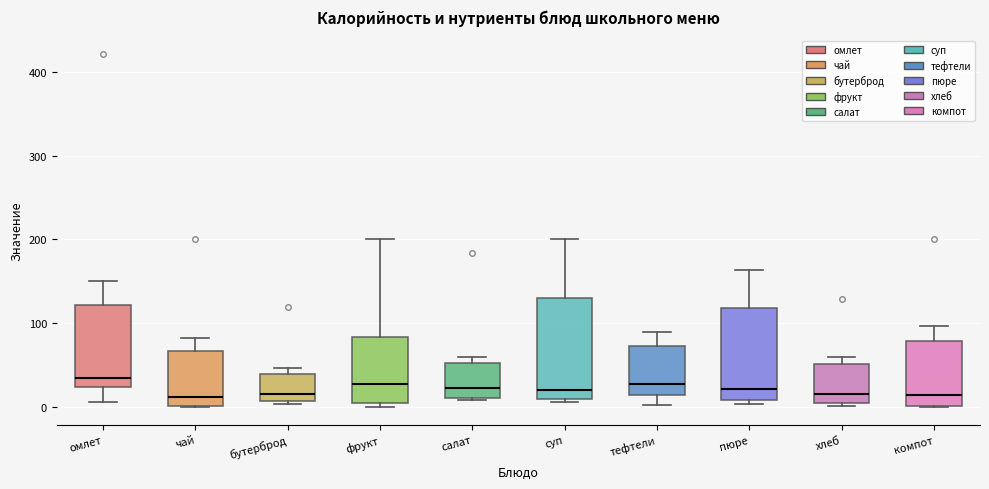

Reading left to right, transcribe this box plot: for each box, give where its median line is, the range the box spans, and where its two whiskers end, as read against the y-axis. The values are not printed on the chart, so give them approximately, as read against the axis.

омлет: median 30, box 20 to 120, whiskers 10 to 150
чай: median 10, box 0 to 70, whiskers 0 to 80
бутерброд: median 20, box 10 to 40, whiskers 0 to 50
фрукт: median 30, box 10 to 80, whiskers 0 to 200
салат: median 20, box 10 to 50, whiskers 10 (just below the box's lower edge) to 60
суп: median 20, box 10 to 130, whiskers 10 (just below the box's lower edge) to 200
тефтели: median 30, box 20 to 70, whiskers 0 to 90
пюре: median 20, box 10 to 120, whiskers 0 to 160
хлеб: median 20, box 0 to 50, whiskers 0 (just below the box's lower edge) to 60
компот: median 10, box 0 to 80, whiskers 0 to 100